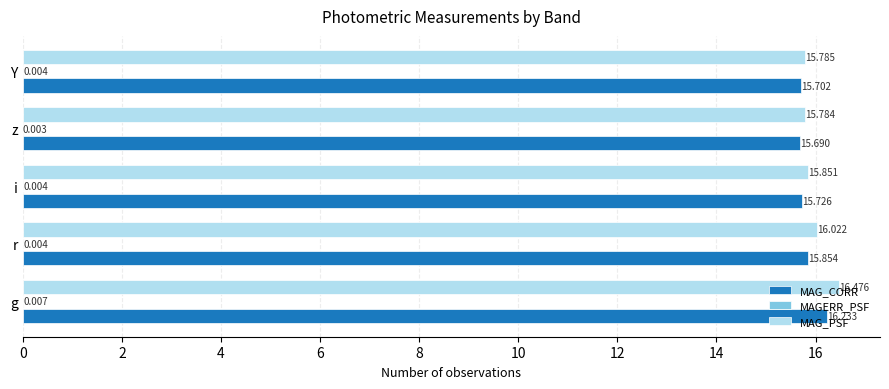

Which series has the largest total across all categories?

MAG_PSF